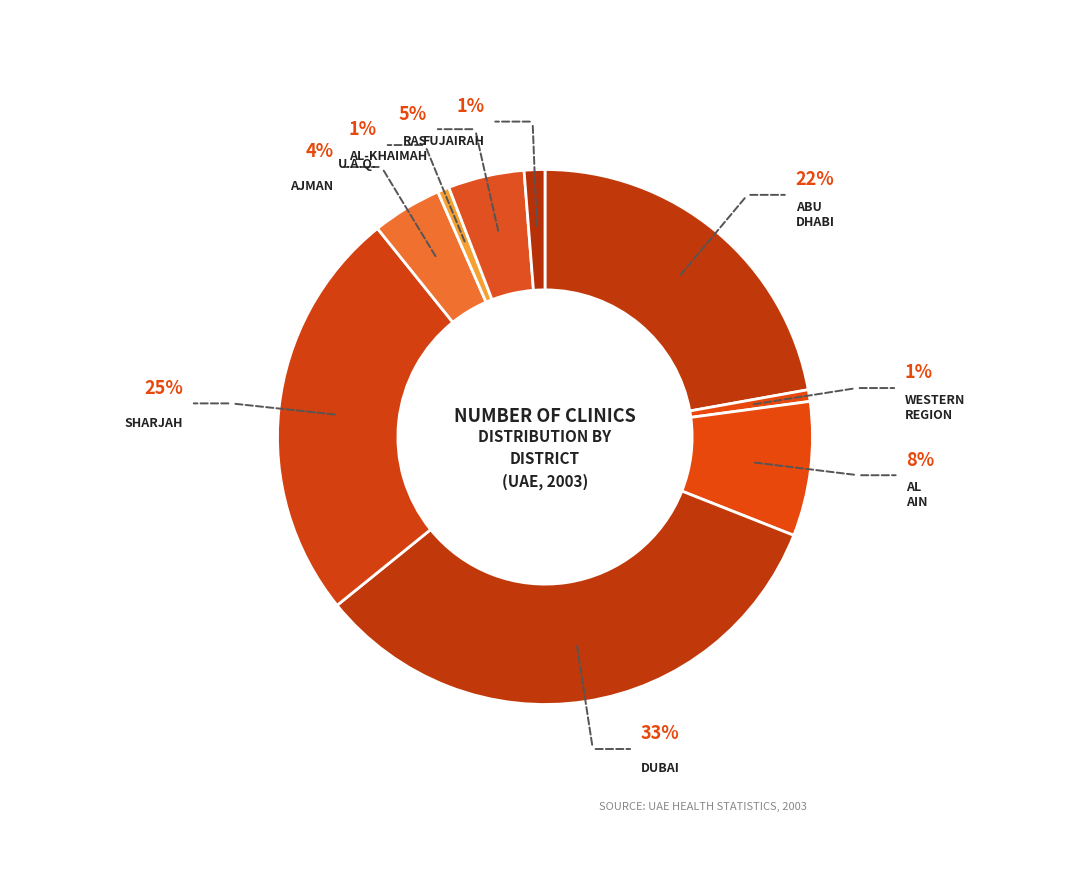

How many slices are in this pie chart?

9